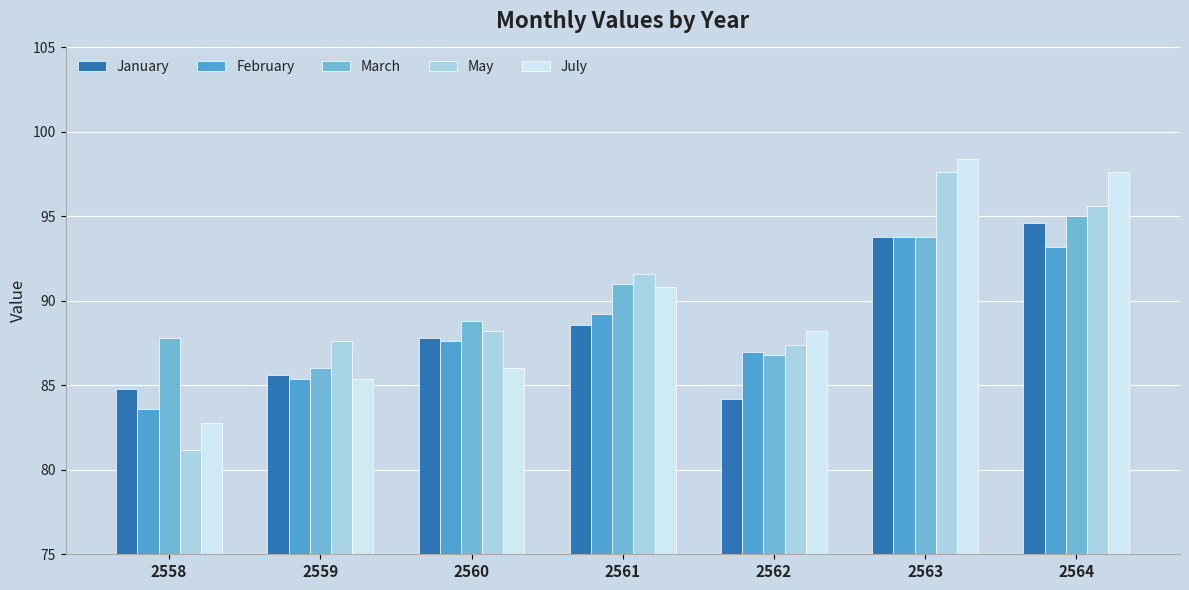

Is the value of January at 2559 greater than the value of March at 2558?

No